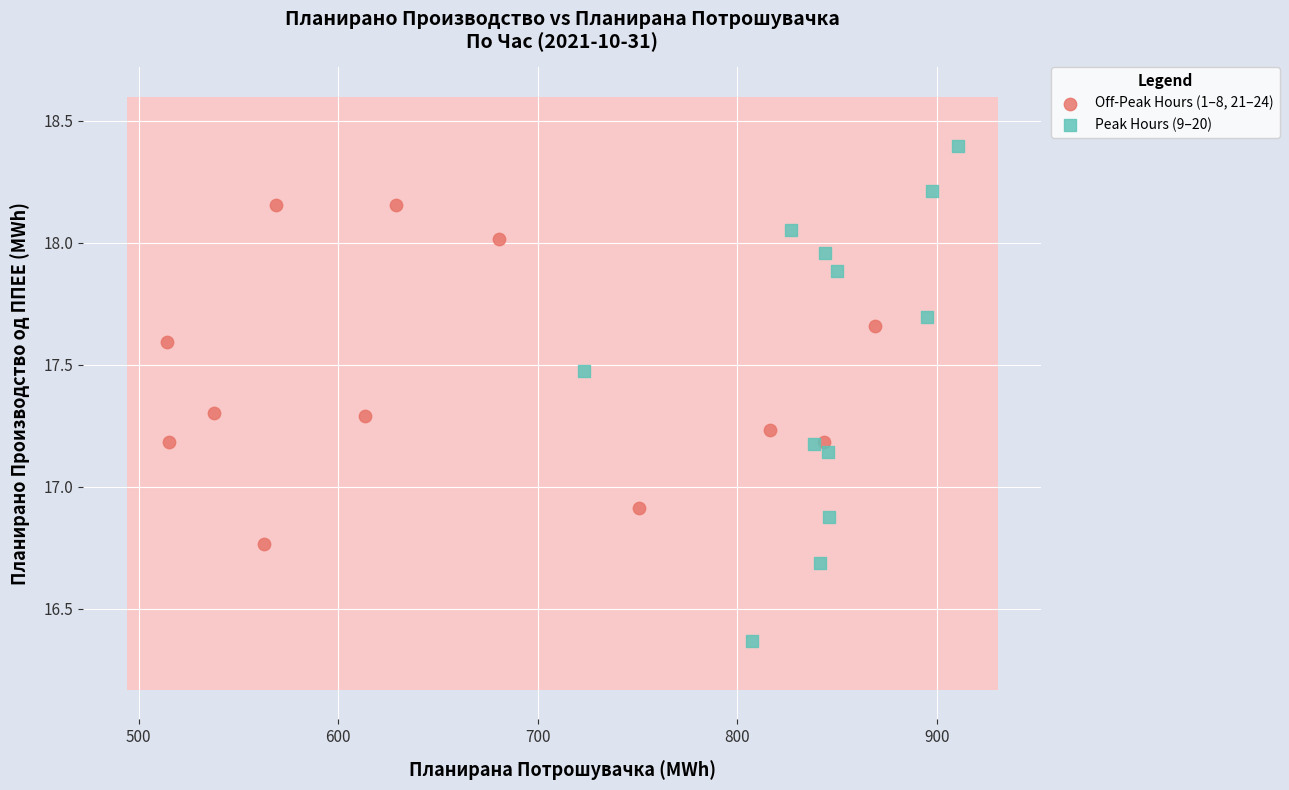

Which series reaches the minimum Y coordinate?

Peak Hours (9–20)